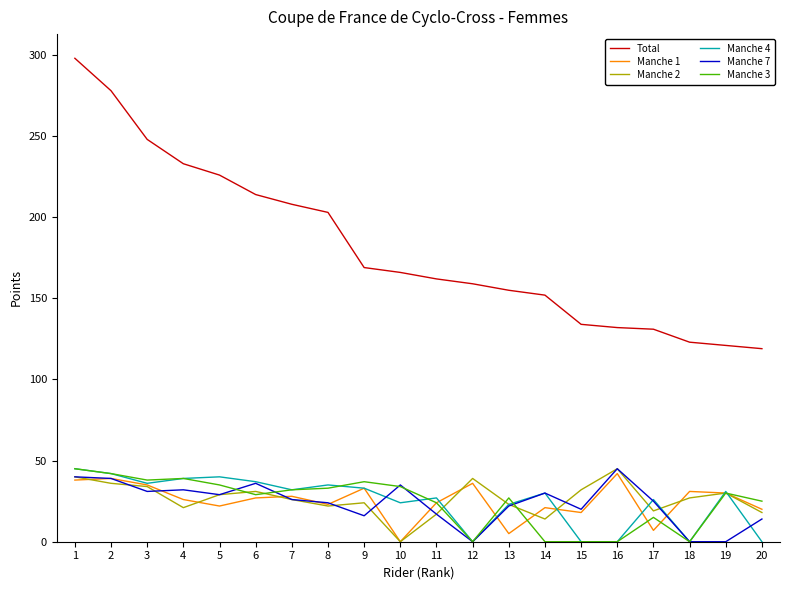

True or false: Total has more than 2 interior local peaks.

False